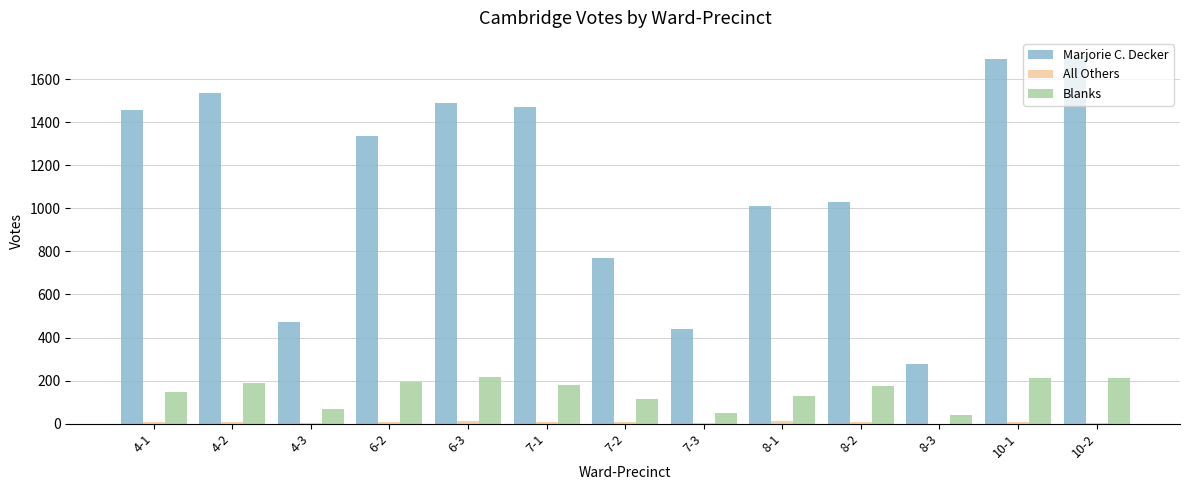

How many groups of bars are there?

13